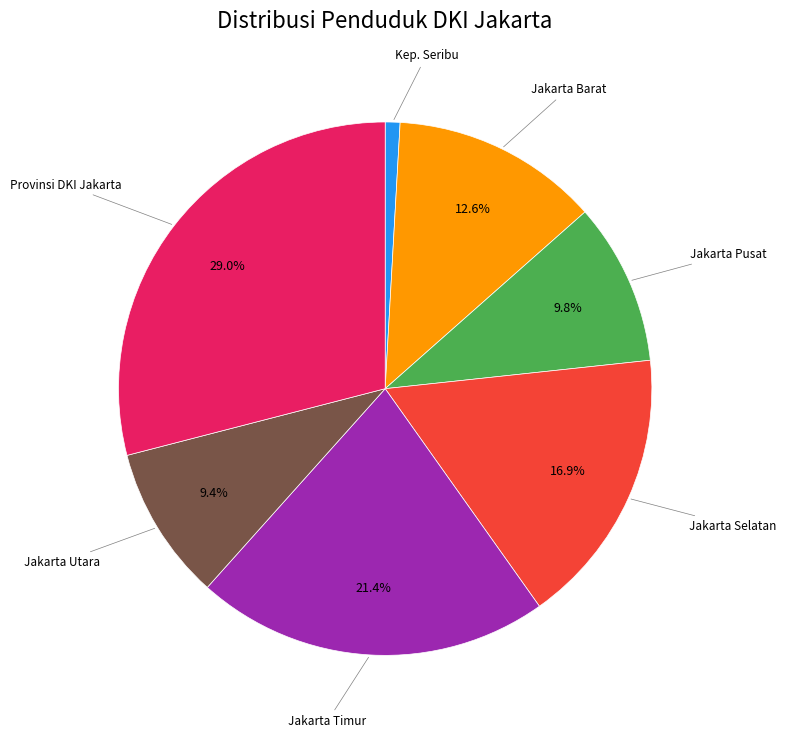

Does any single category account for the majority?

No